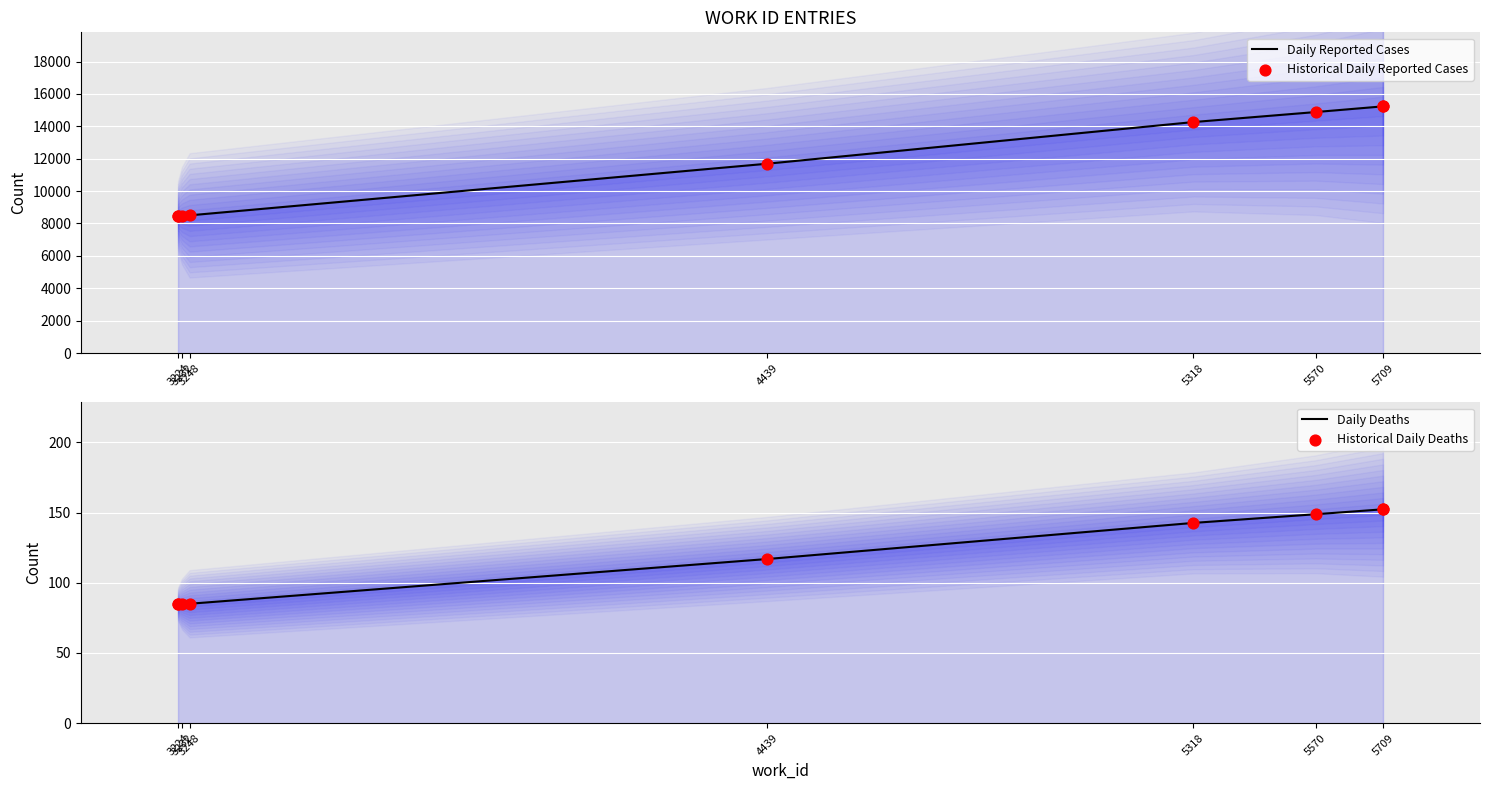

Between 5709 and 5318, which is larger?

5709